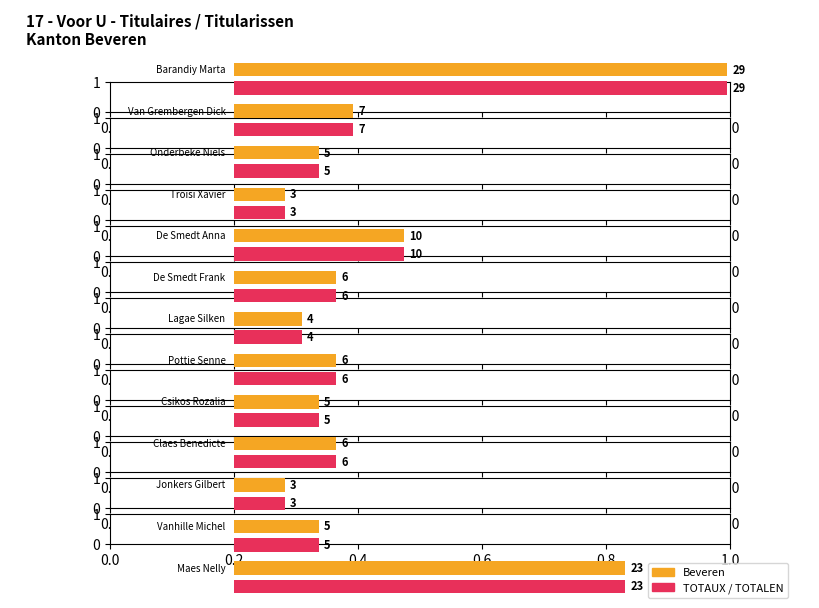

List the series in order of their peak value, lowest first.

Beveren, TOTAUX